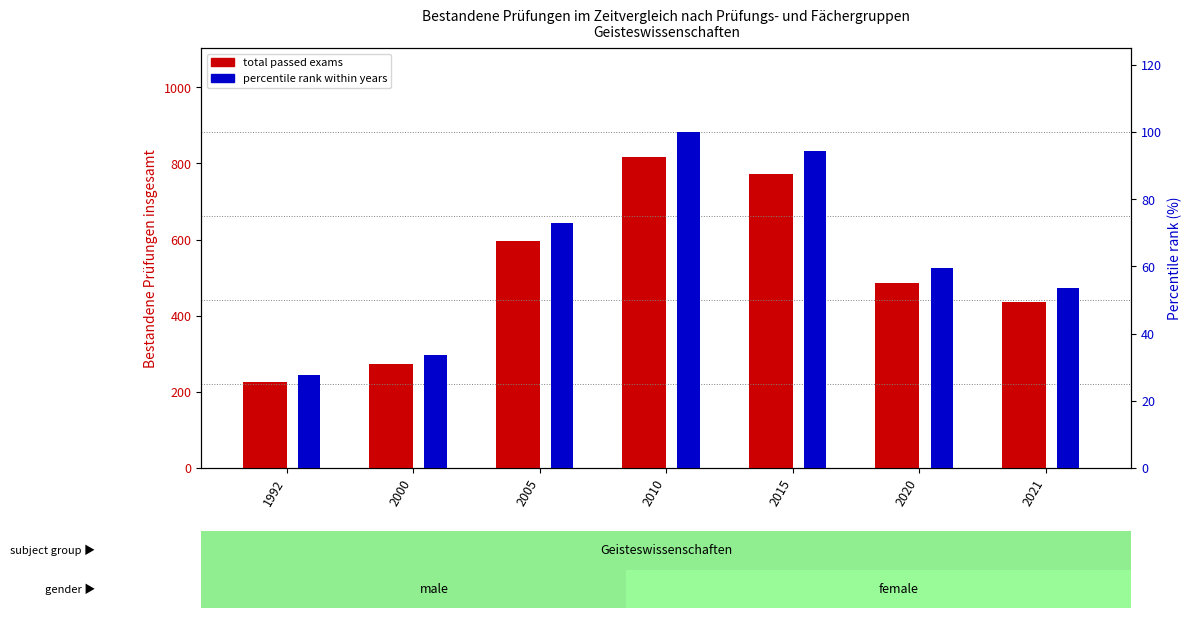

At which label does percentile rank within years first exceed 59?

2005